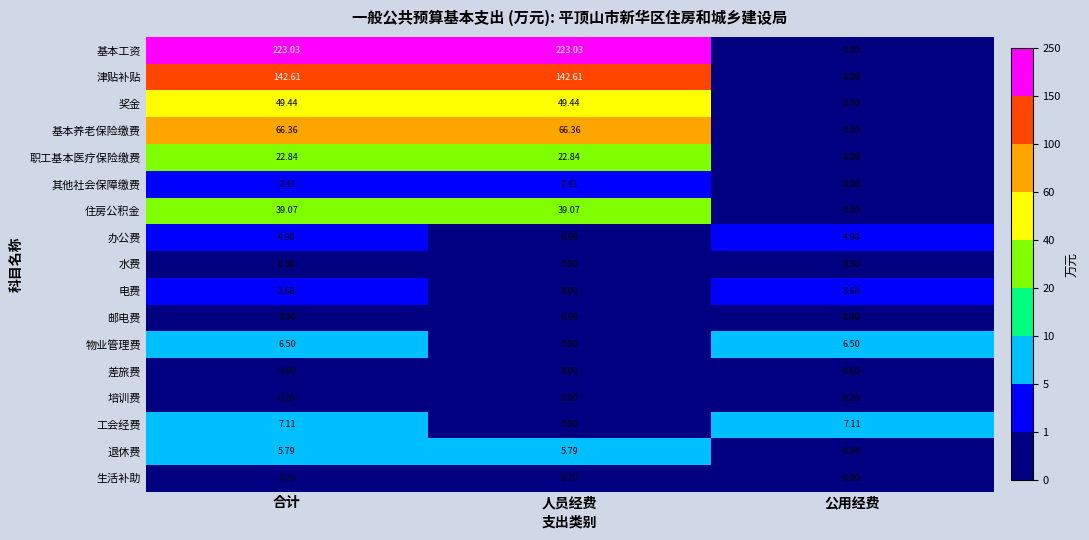

At which label is 物业管理费 closest to 3?

人员经费